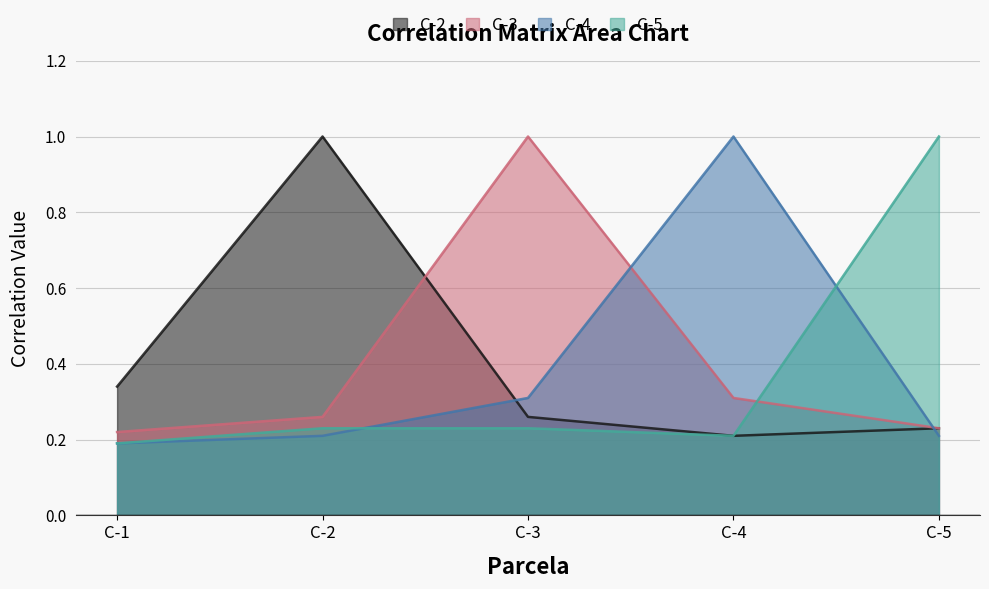

Reading left to right, list all the values displayed in this chart.

C-2: C-1=0.3	C-2=1.0	C-3=0.3	C-4=0.2	C-5=0.2
C-3: C-1=0.2	C-2=0.3	C-3=1.0	C-4=0.3	C-5=0.2
C-4: C-1=0.2	C-2=0.2	C-3=0.3	C-4=1.0	C-5=0.2
C-5: C-1=0.2	C-2=0.2	C-3=0.2	C-4=0.2	C-5=1.0